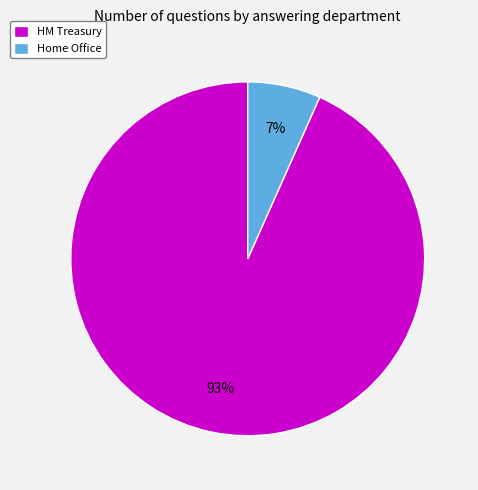

Which has a higher value, Home Office or HM Treasury?

HM Treasury